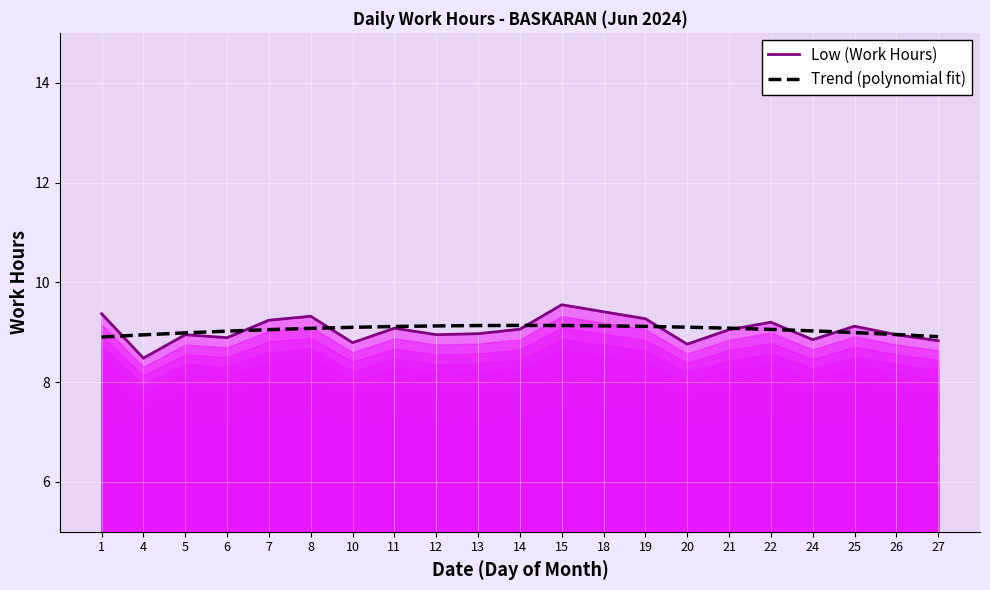

After their last crossing, which series has the higher values: Trend (polynomial fit) or Low (Work Hours)?

Trend (polynomial fit)